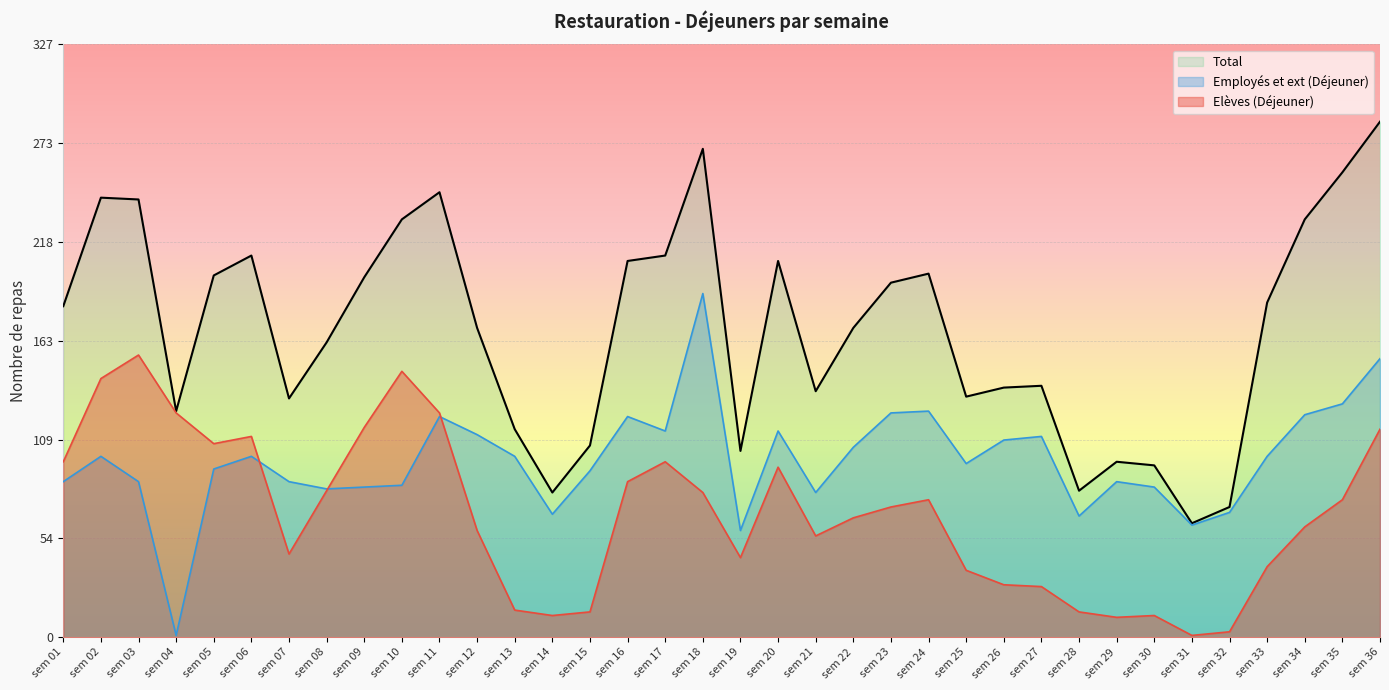

What is the sum of all Elèves (Déjeuner) values?

2449